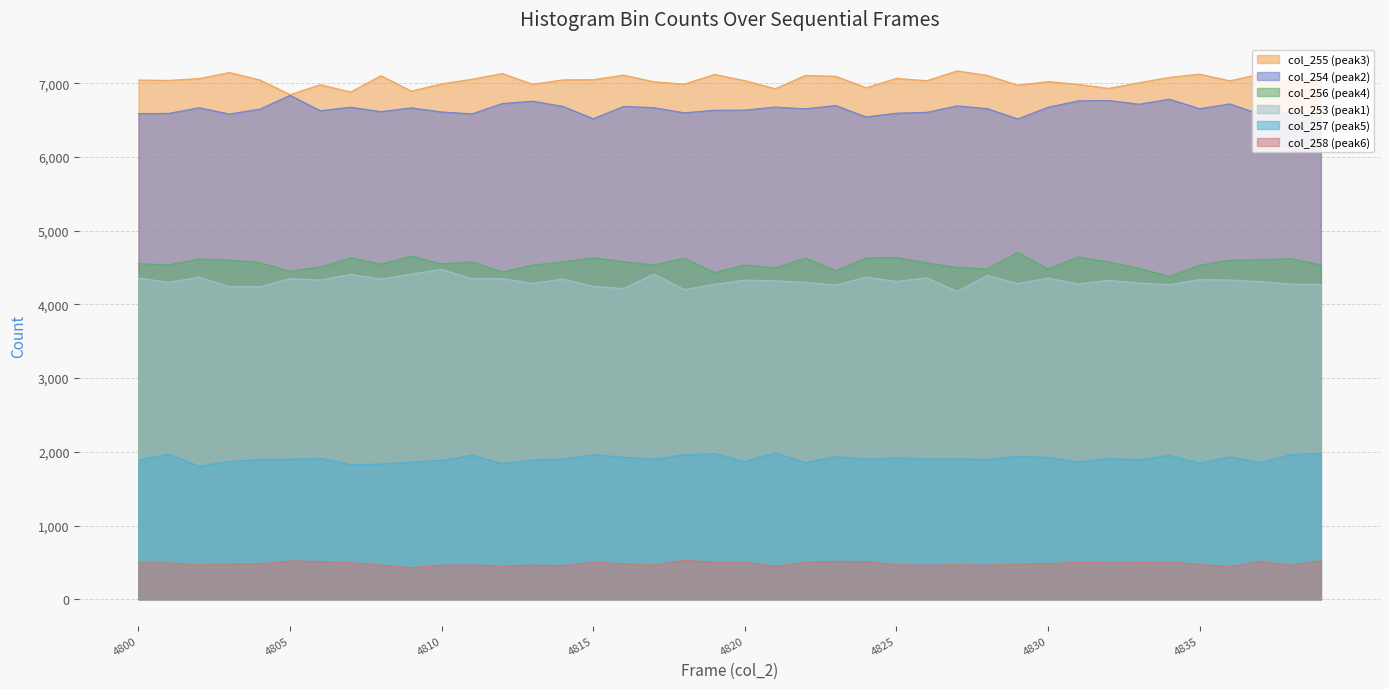

Which category has the lowest value across all series?

4809